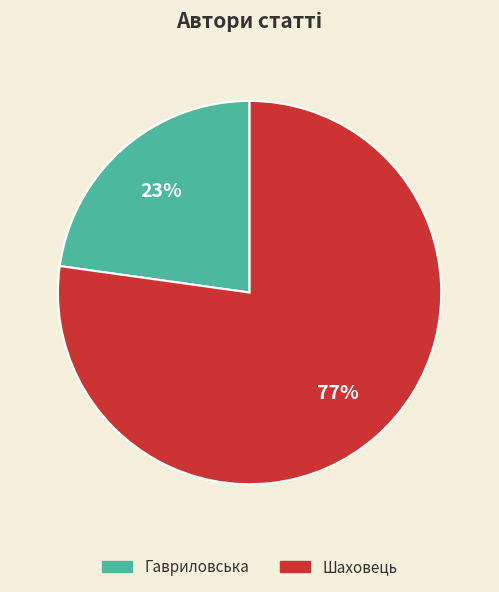

True or false: Шаховець accounts for 69% of the total.

False